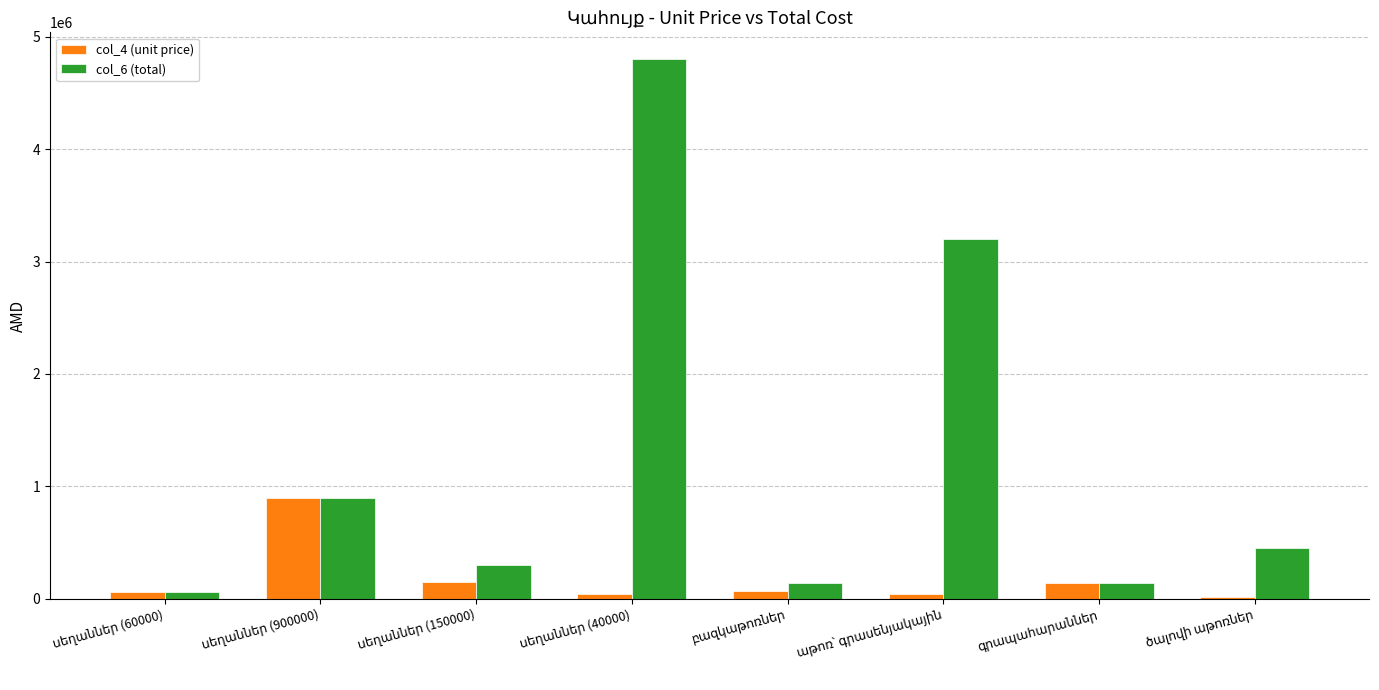

What is the maximum value shown in the chart?

4800000